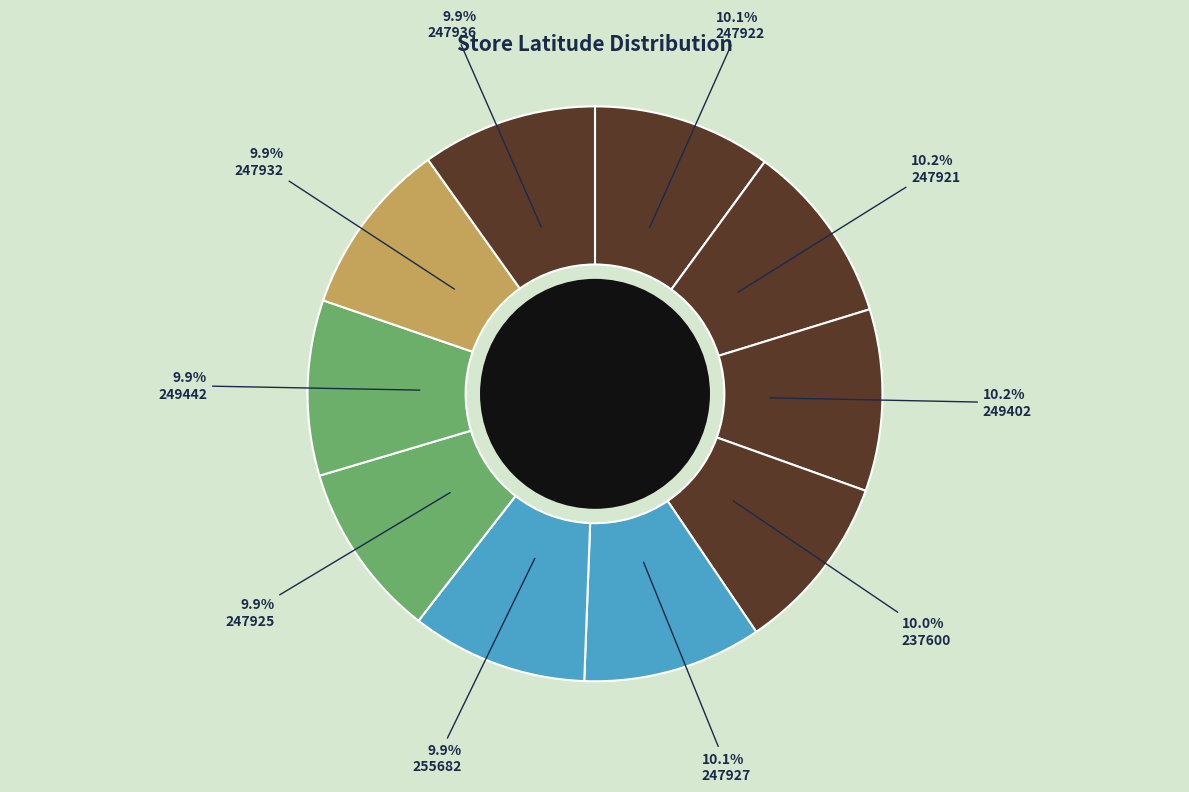

Count the number of slices in the pie.

10